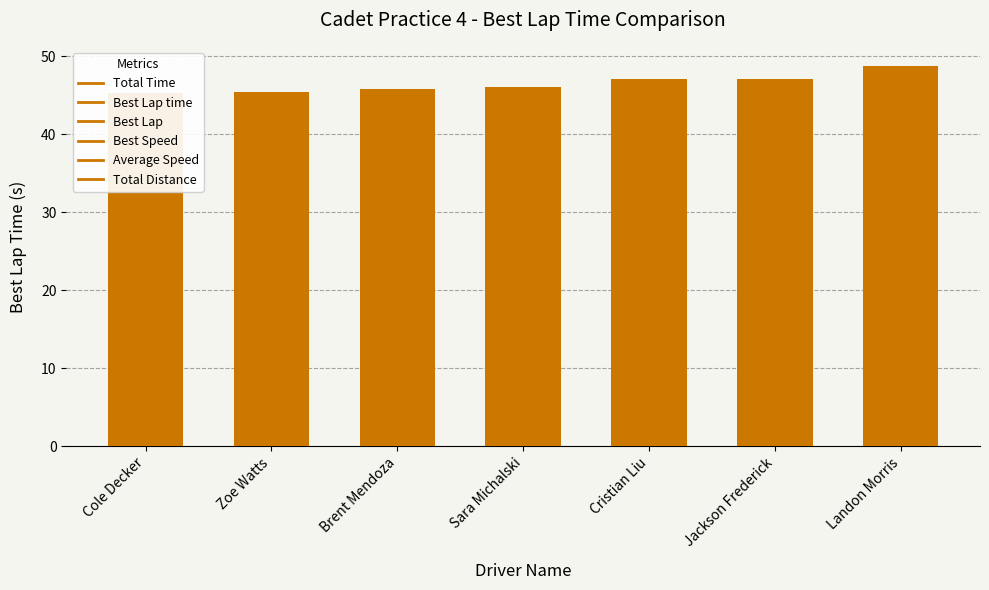

What is the difference between the second highest and minimum values?

1.8